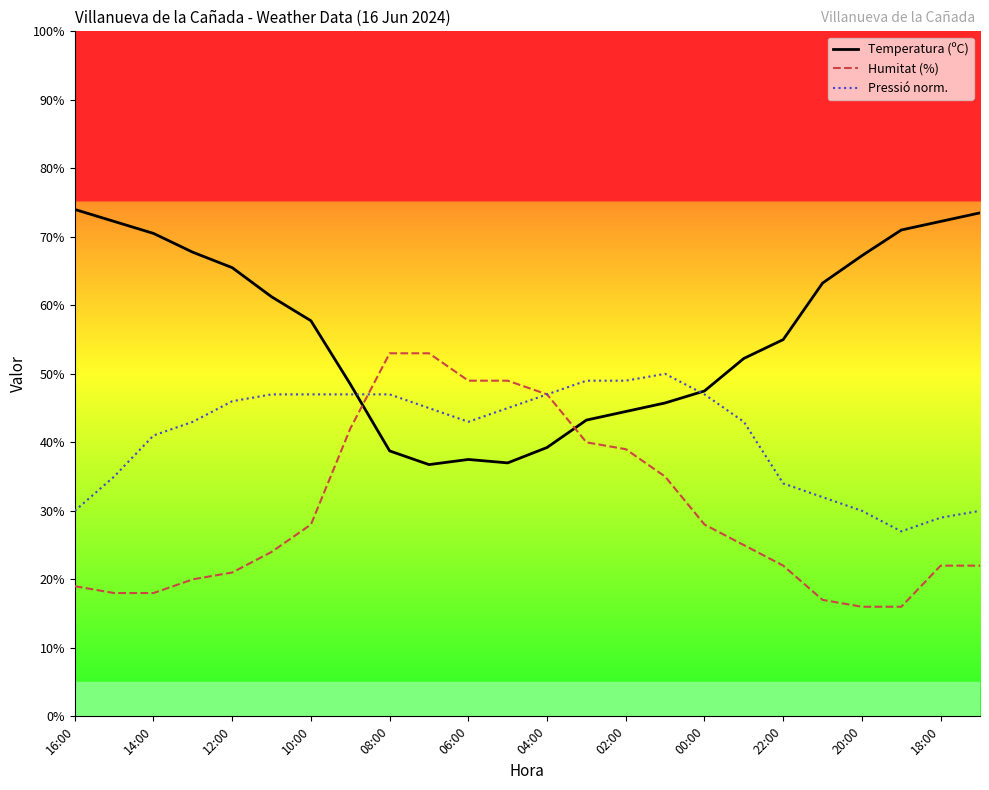

Which series has the largest total across all categories?

Temperatura (ºC)